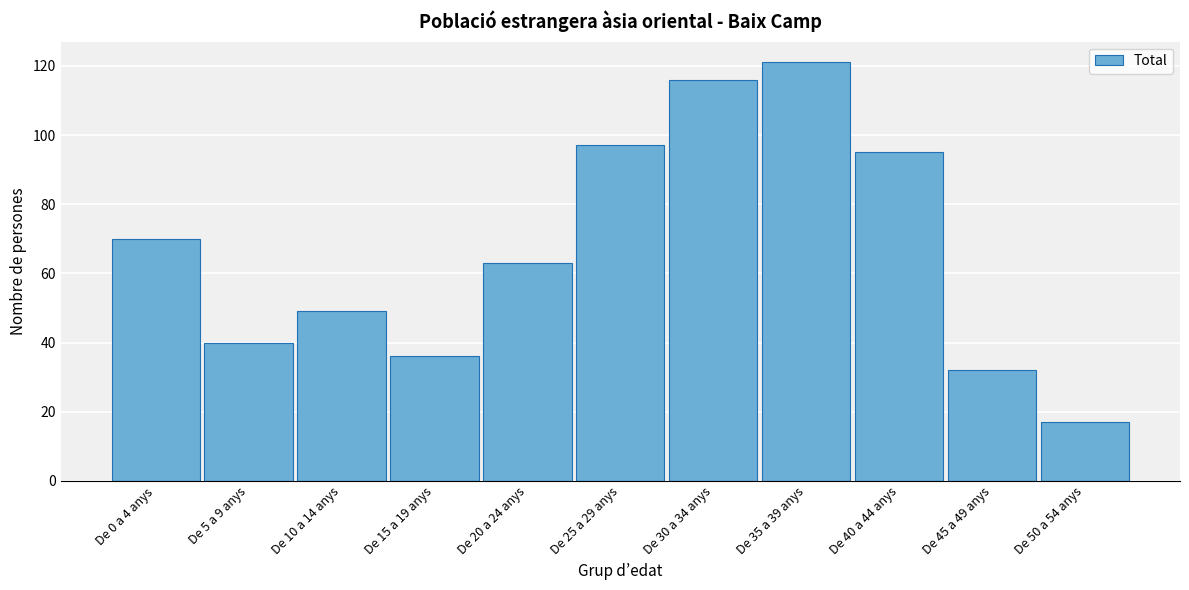

Reading right to left, transcribe all the data shown in this chart.

17	32	95	121	116	97	63	36	49	40	70